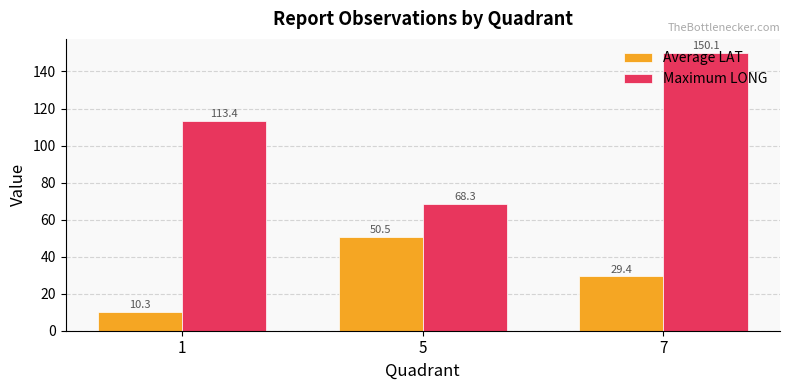

List the series in order of their peak value, highest first.

Maximum LONG, Average LAT